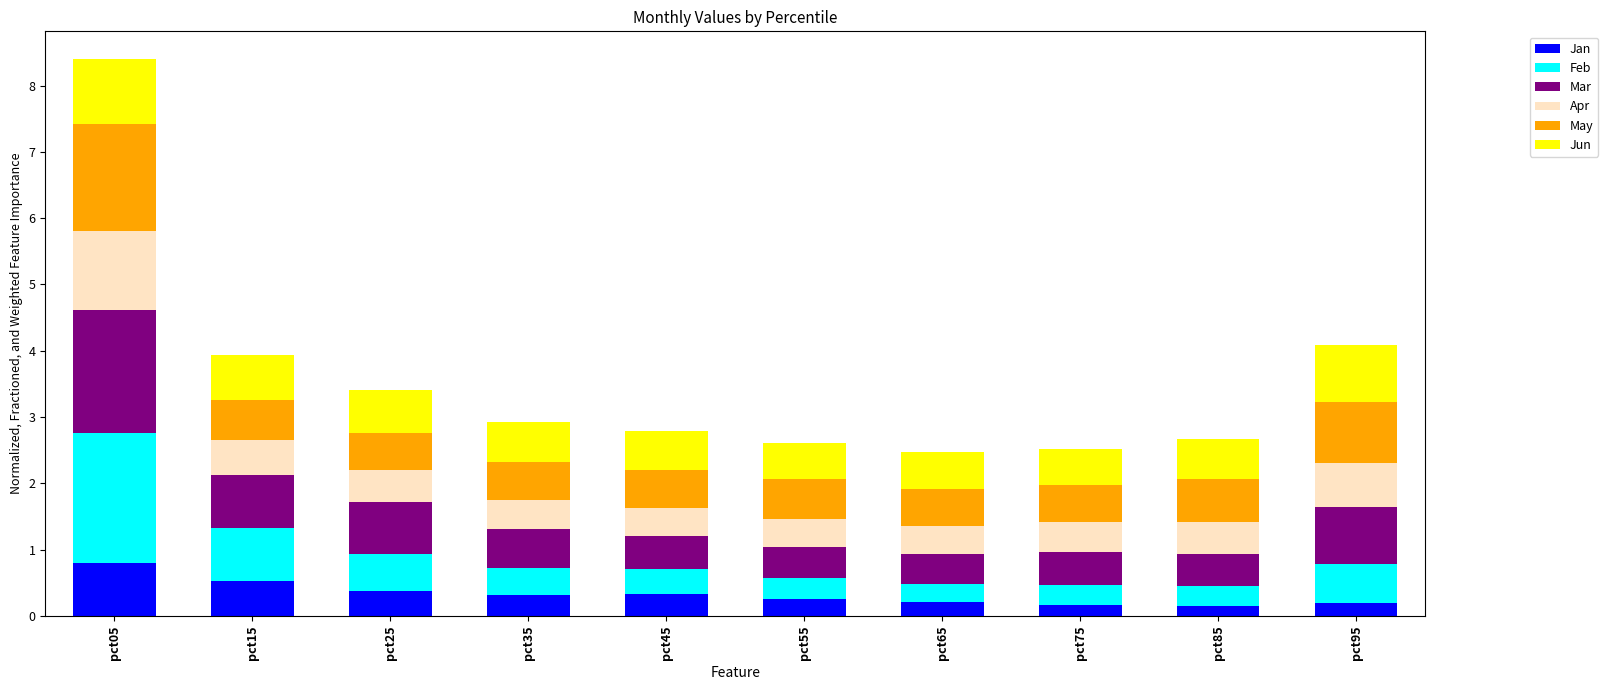

What is the total value across all series at pct65?

2.5